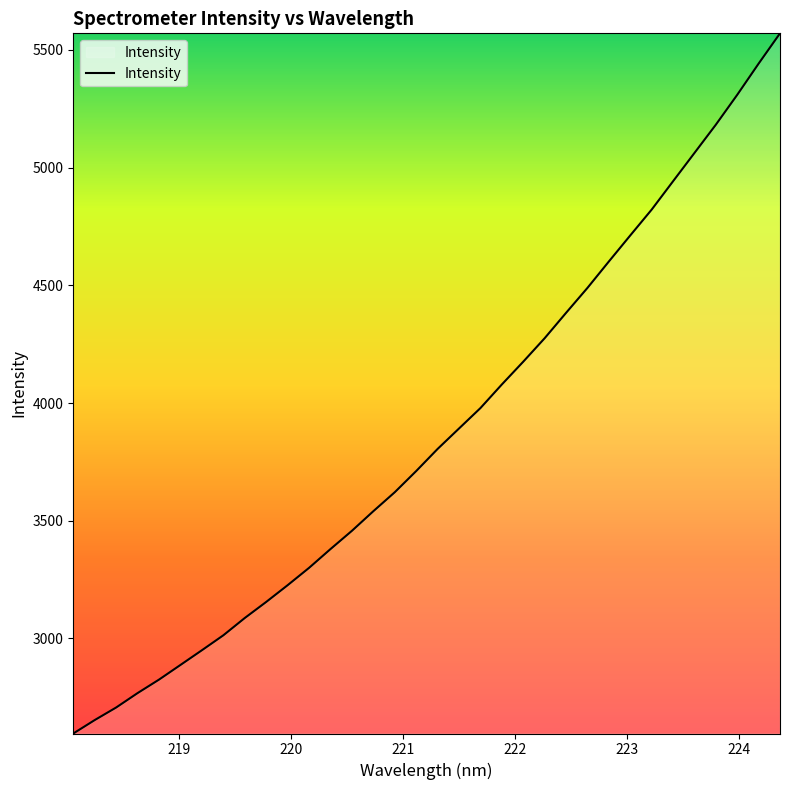

What is the smallest value displayed?

2596.1